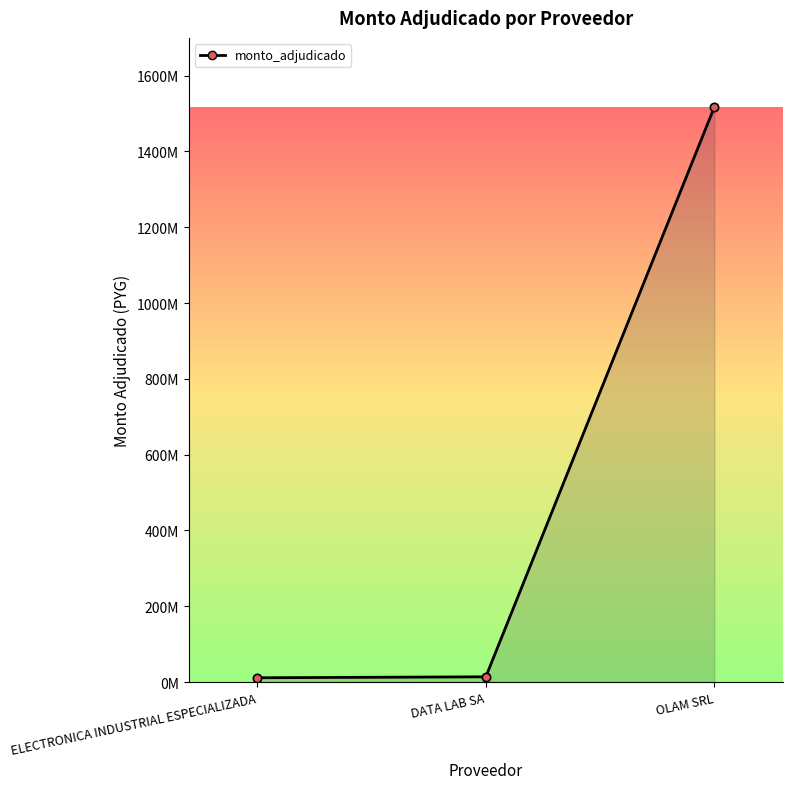

What is the difference between the second highest and minimum values?

2512000